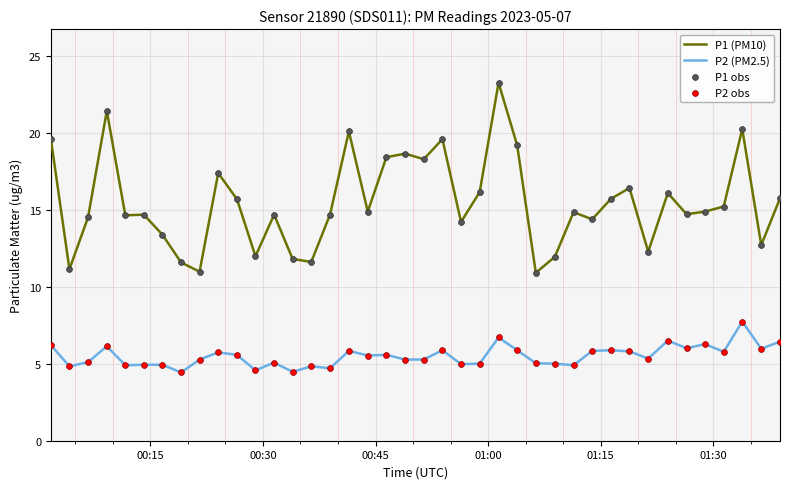

Which series has the widest spread of values?

P1 (PM10)